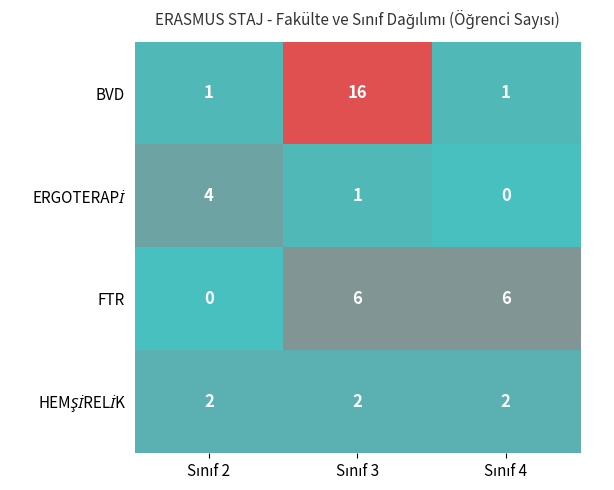

What is the greatest value displayed?

16